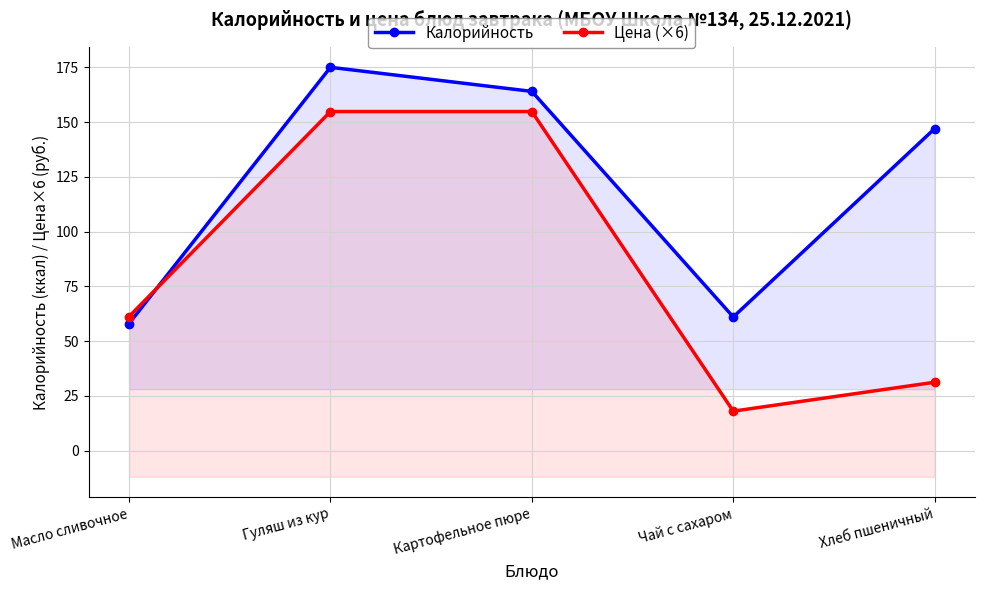

What are all the series names shown in the legend?

Калорийность, Цена (×6)